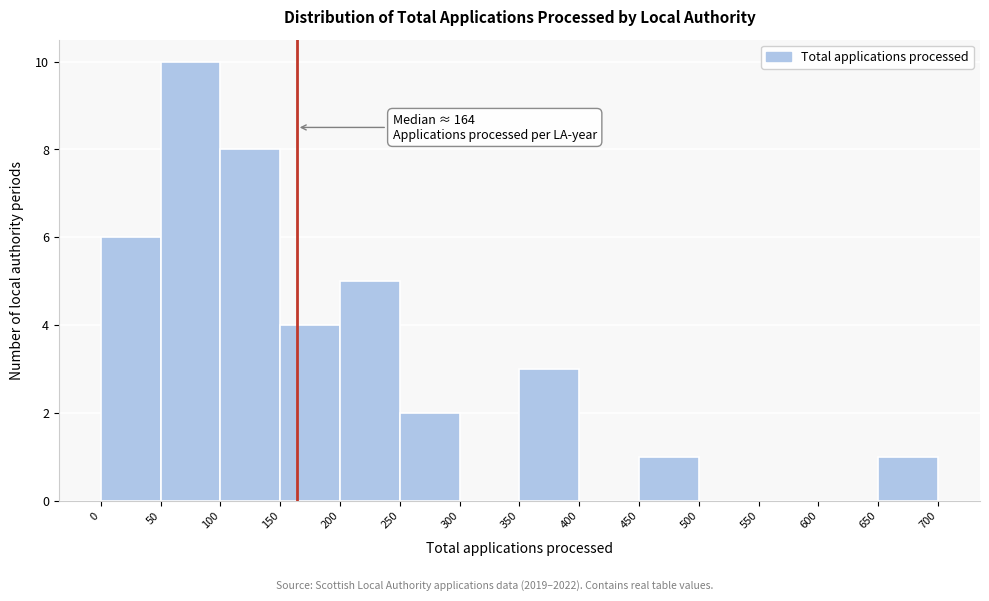

Which range on the x-axis has the tallest bar?

50 to 100